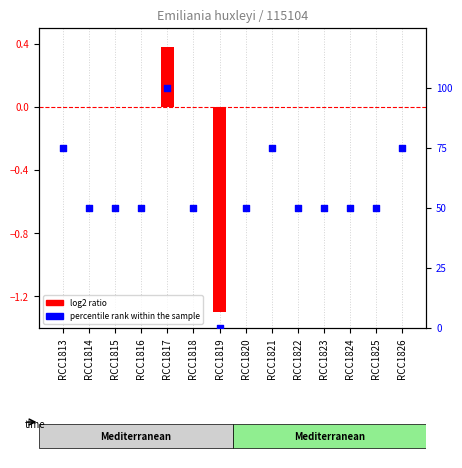

At which category is the sum across all series the highest?

RCC1817